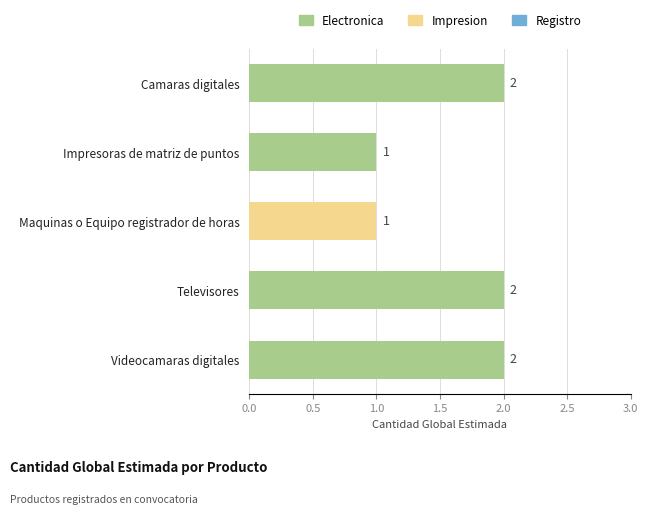

What is the sum of all values?

8